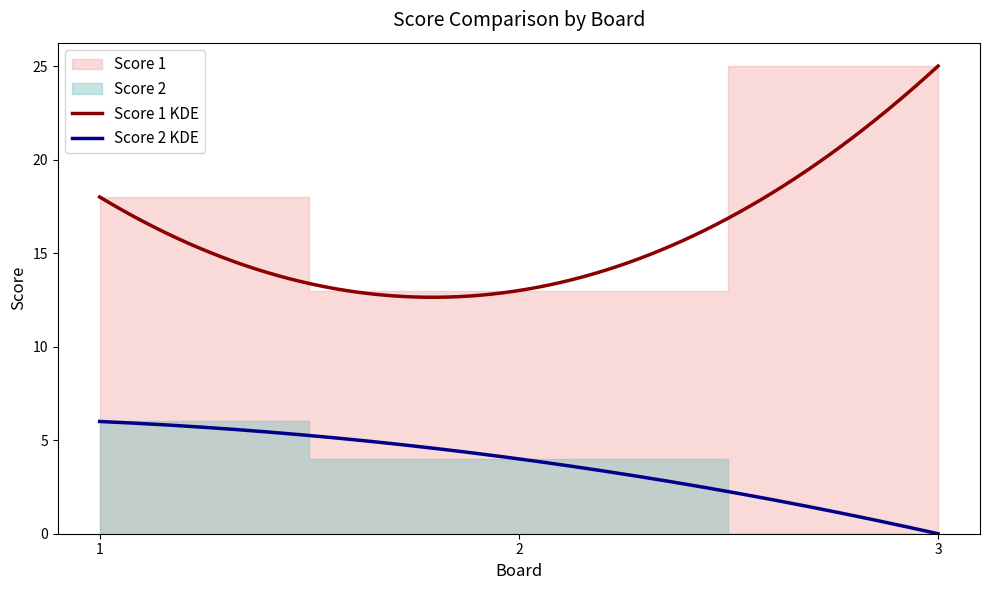

Between 2 and 3, which series saw the biggest shift?

Score 1